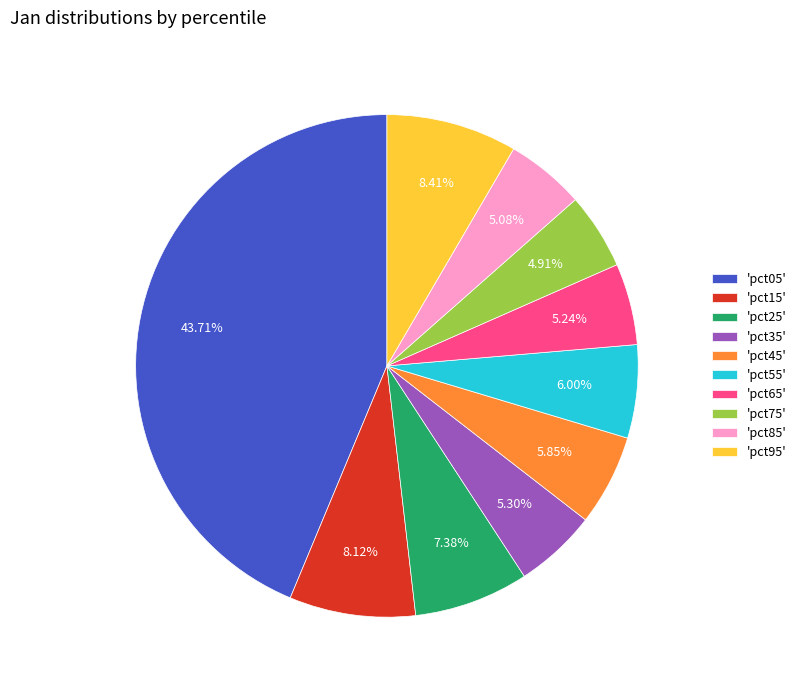

Is there a majority slice in this chart?

No